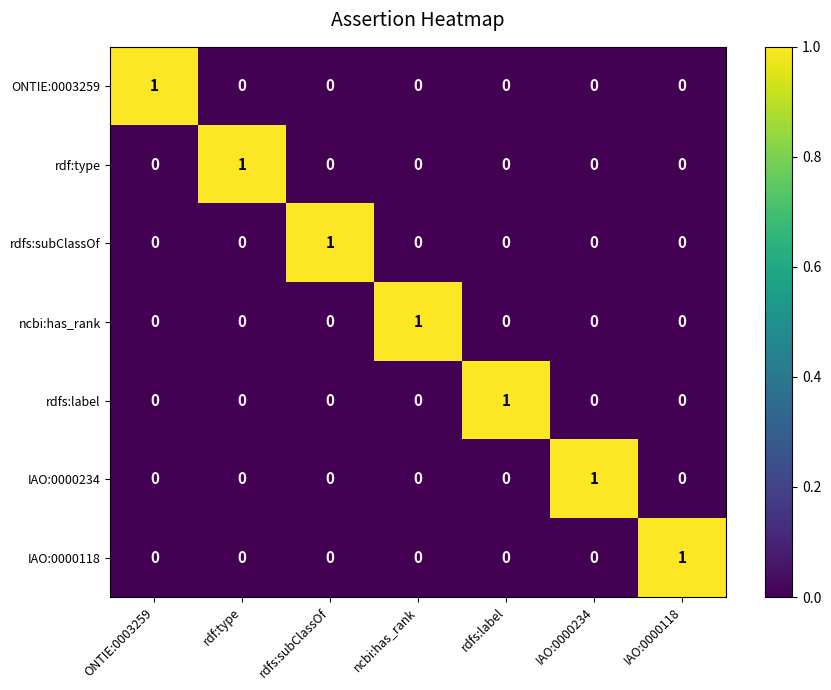

Which category has the highest value in the ONTIE:0003259 series?

ONTIE:0003259